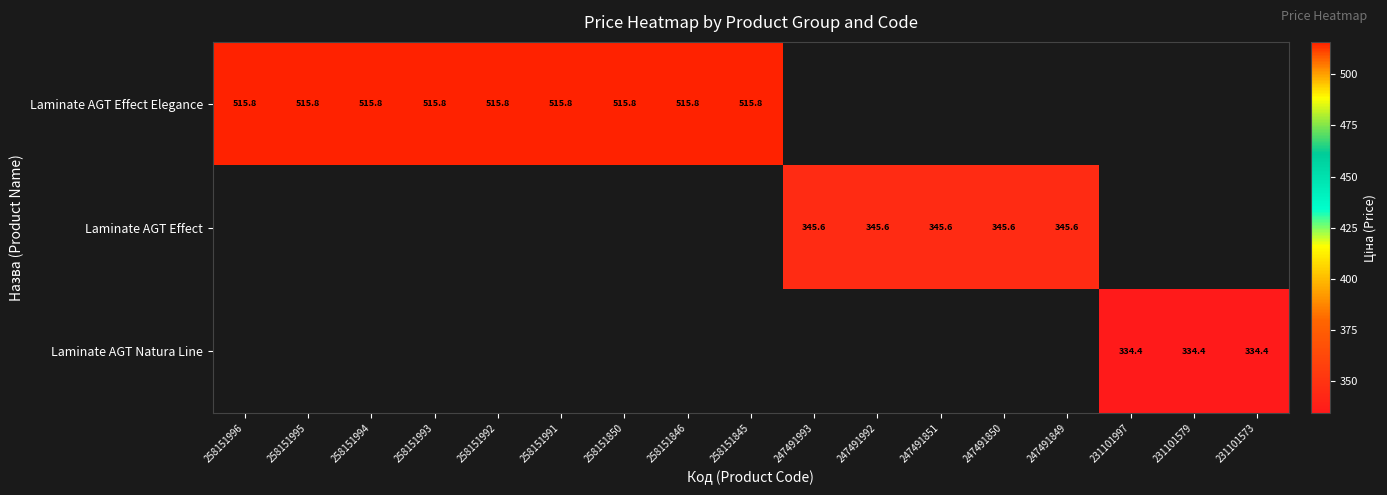

Which has a higher value, 247491992 or 247491993?

247491993